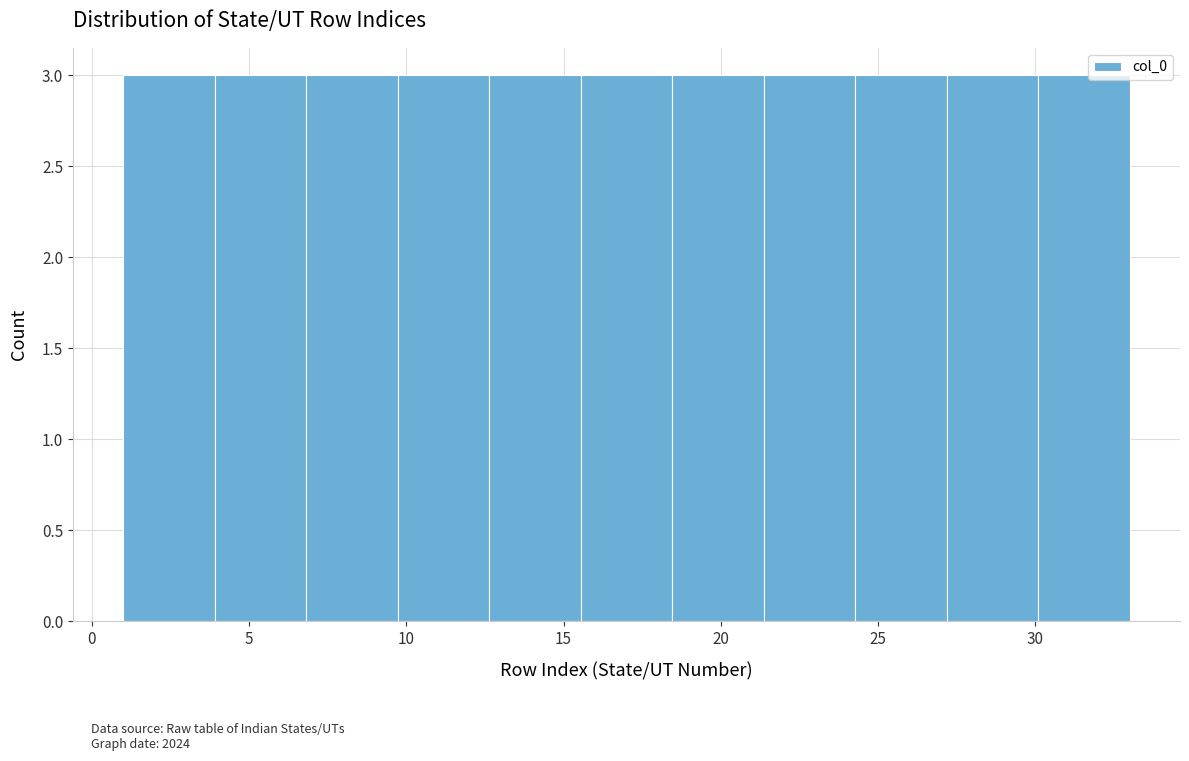

What is the height of the bar covering 21.5 to 24.5 on the x-axis? Neither the bar edges nor the heights are printed on the chart, so give them approximately, as read against the axes.

3